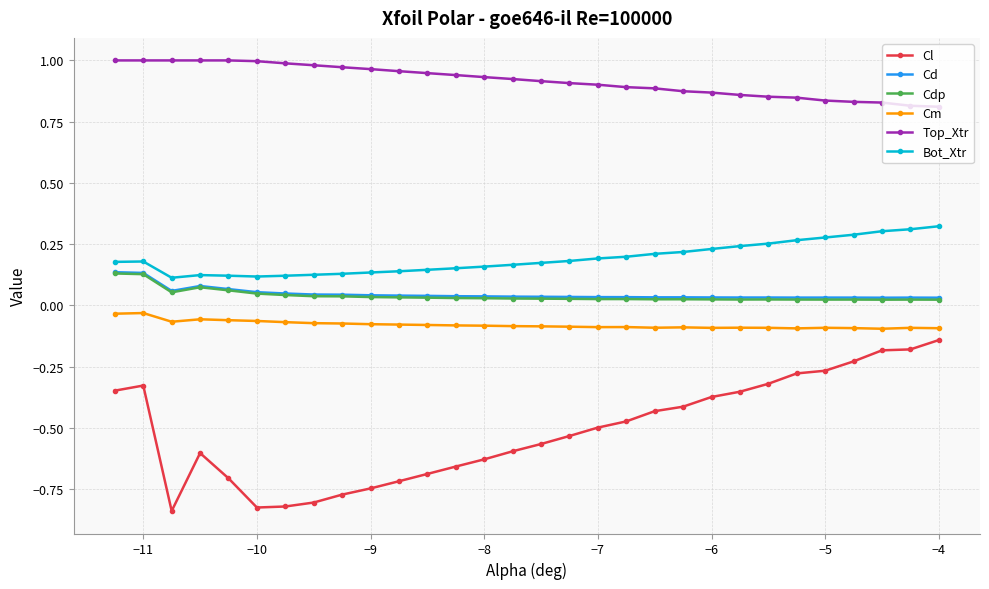

Is this an area chart (filled region under the line)?

No